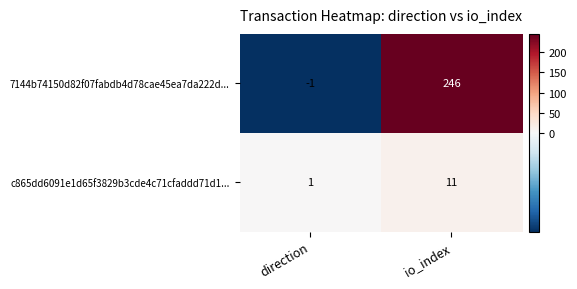

What is the spread (max minus min) of values at io_index?

235